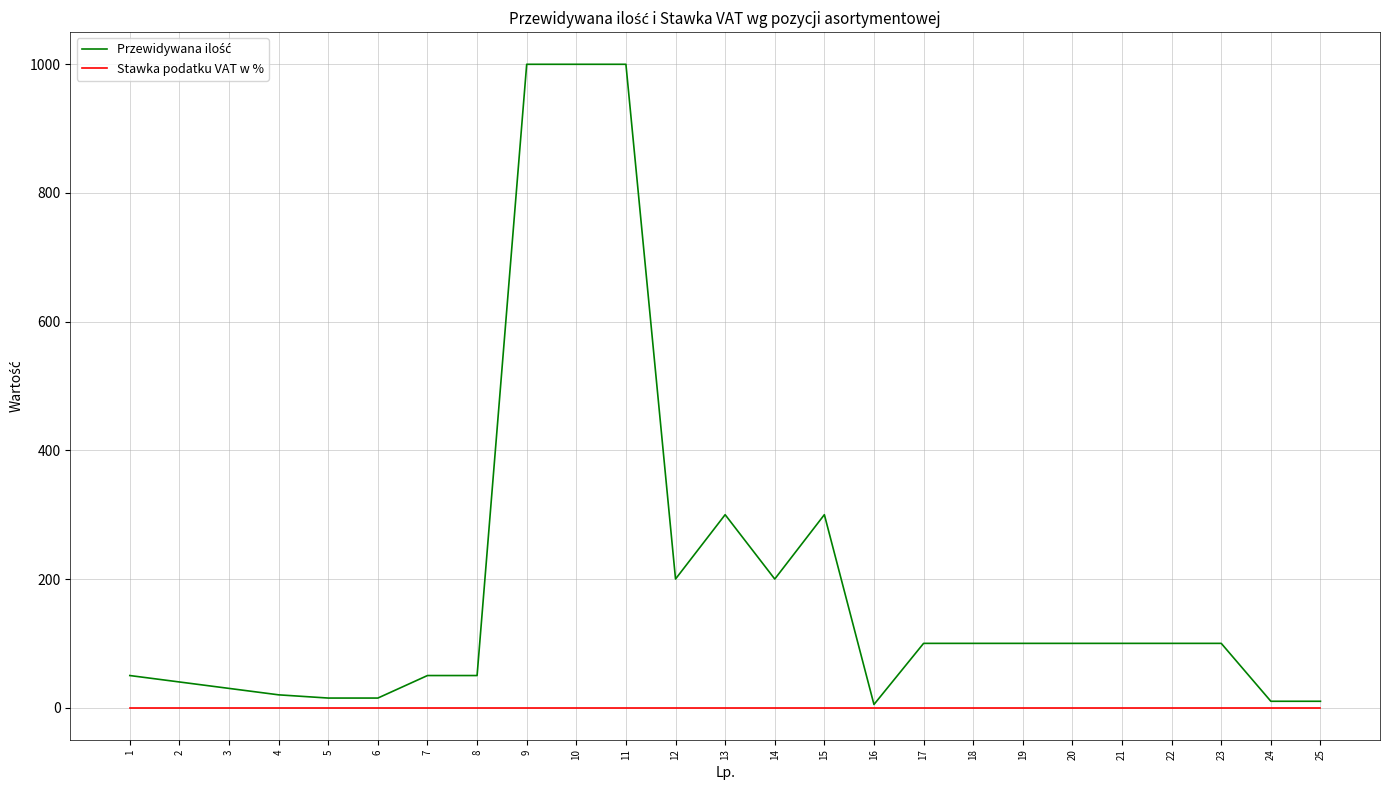

What is the greatest value displayed?

1000.0